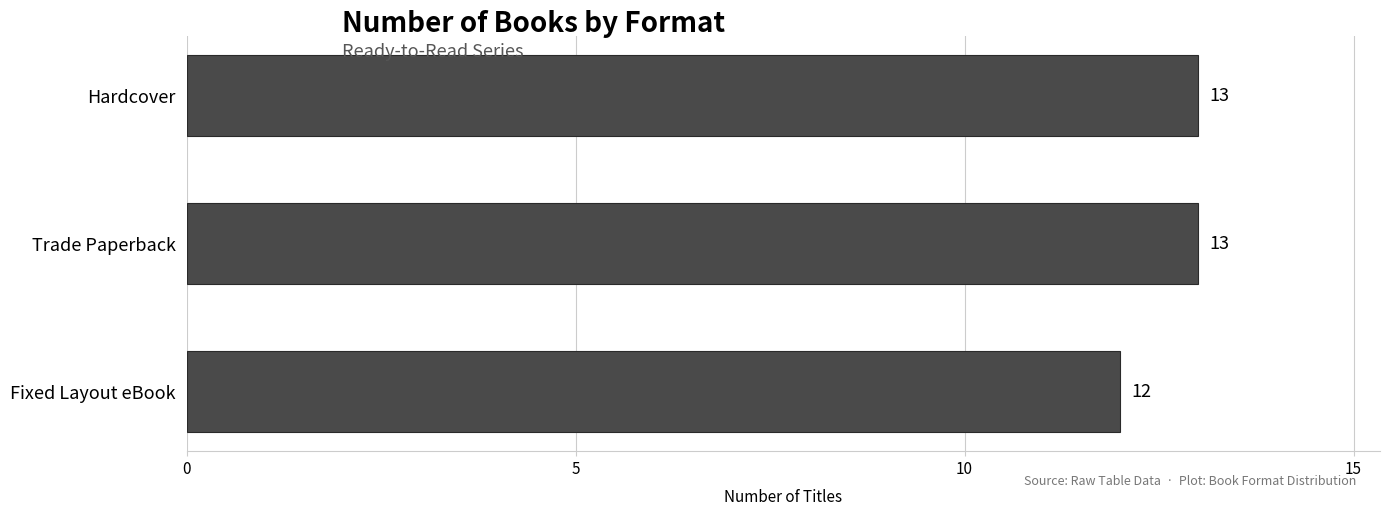

What is the difference between the maximum and minimum values?

1